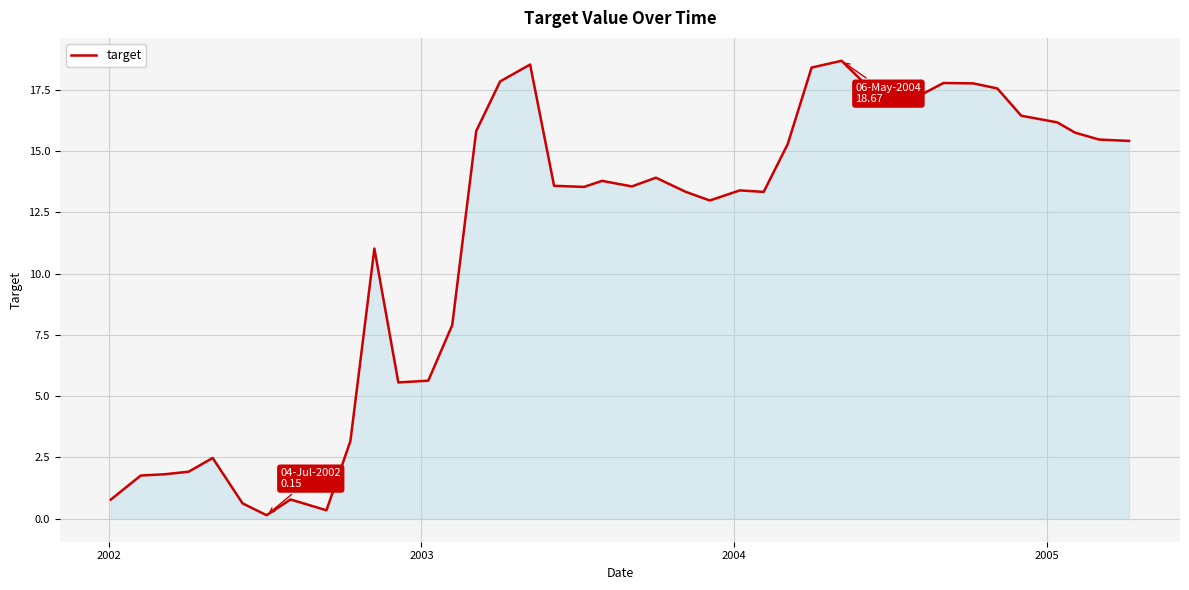

What is the maximum value shown in the chart?

18.7